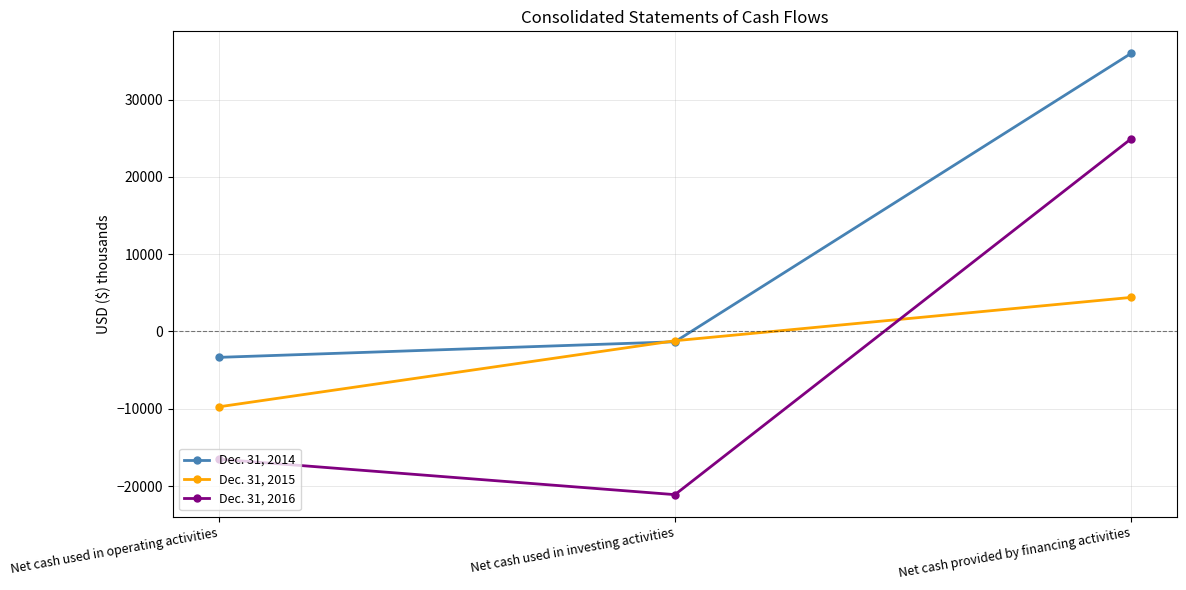

What is the label of the 2nd point from the left?

Net cash used in investing activities